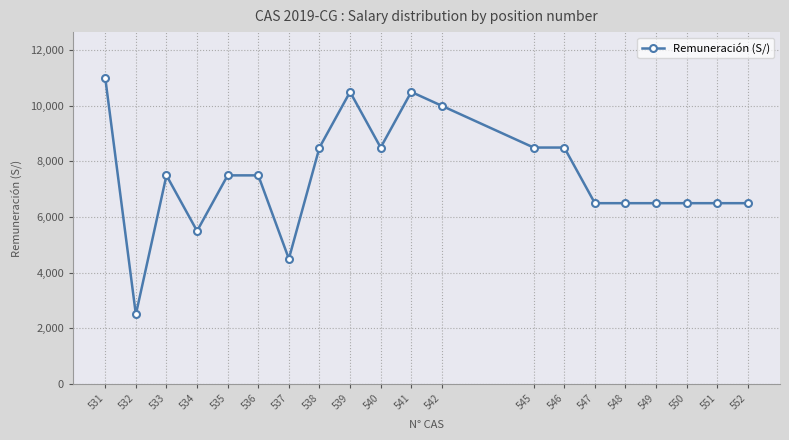

What is the ratio of the value at 545 to the value at 540?

1.0